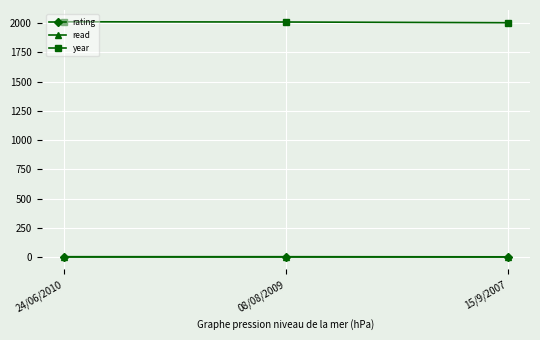

What are all the series names shown in the legend?

rating, read, year